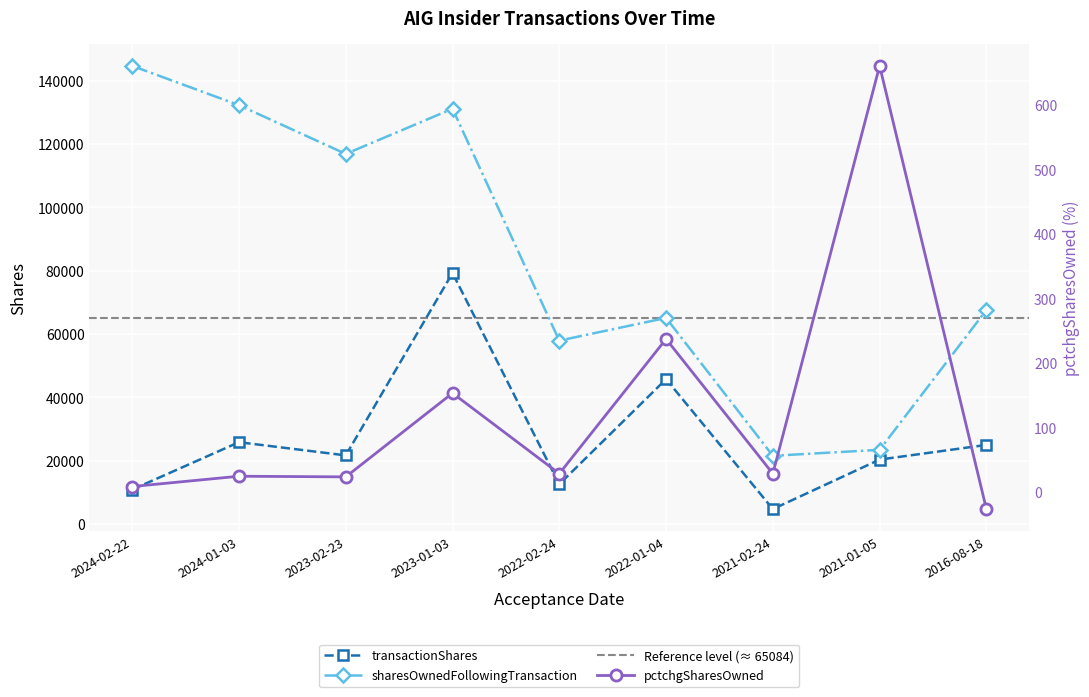

True or false: sharesOwnedFollowingTransaction and transactionShares cross at least once.

False